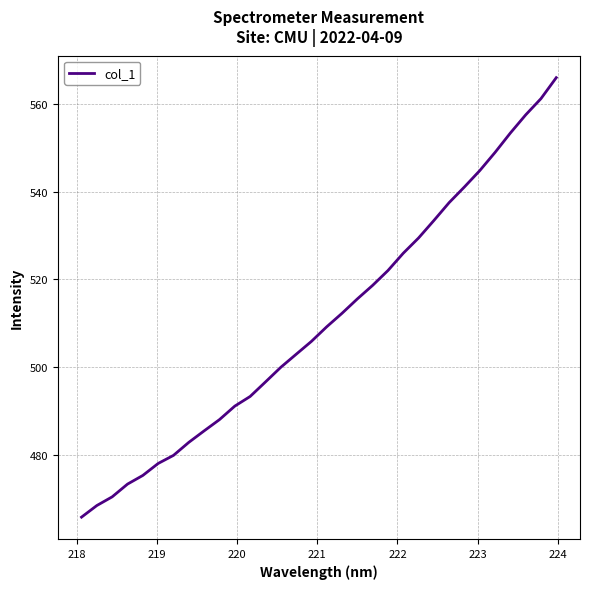

What is the smallest value displayed?

465.8